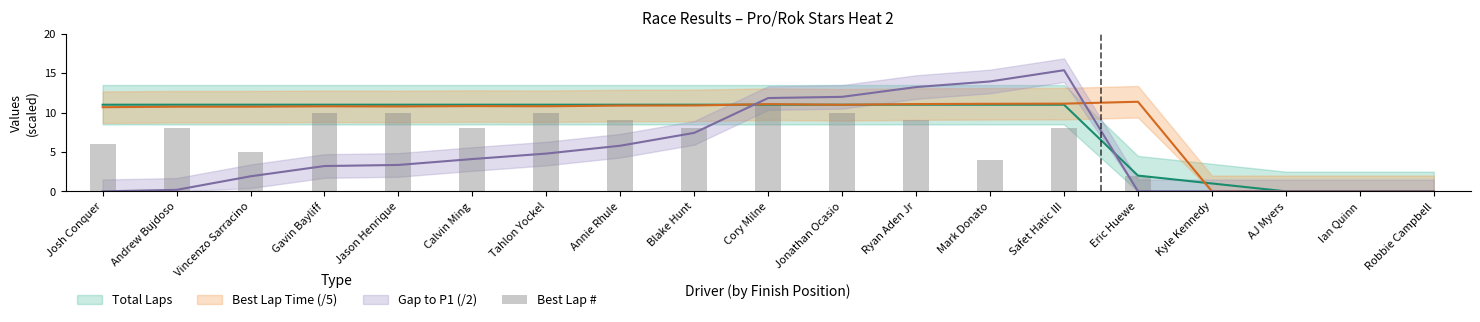

What is the change in value from Cory Milne to Mark Donato?

-7